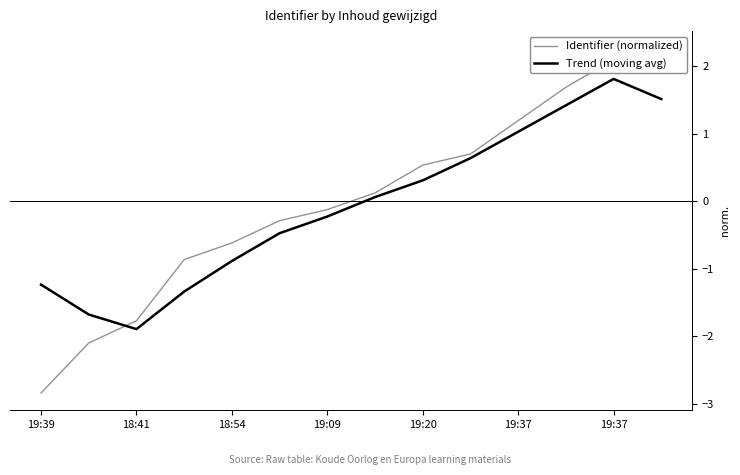

What is the difference between the maximum and second lowest values in the Trend (moving avg) series?

3.5